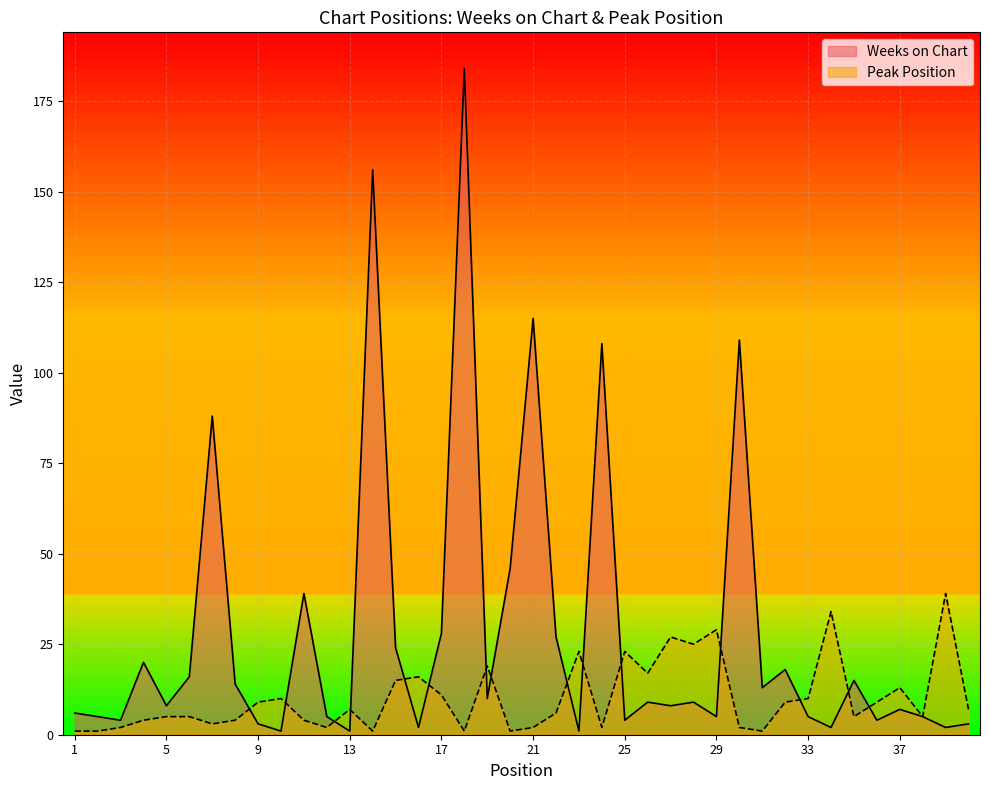

True or false: Weeks on Chart and Peak Position cross at least once.

True